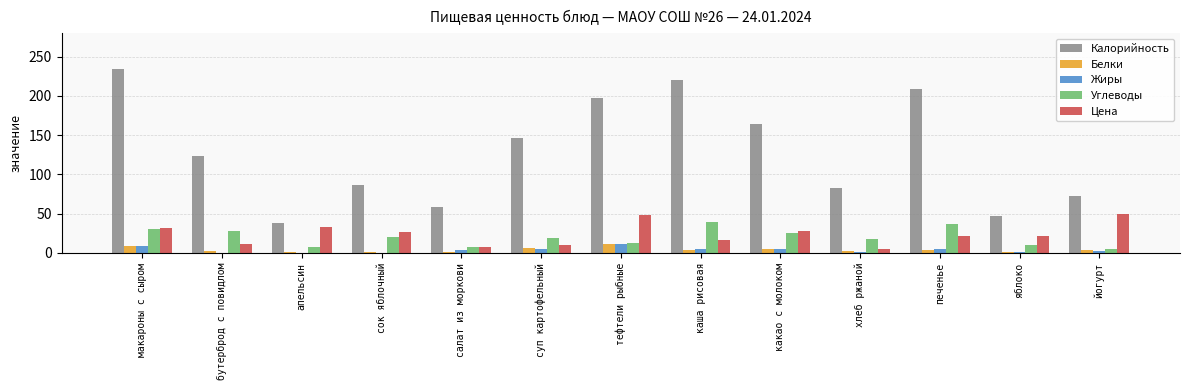

Which series has the largest total across all categories?

Калорийность